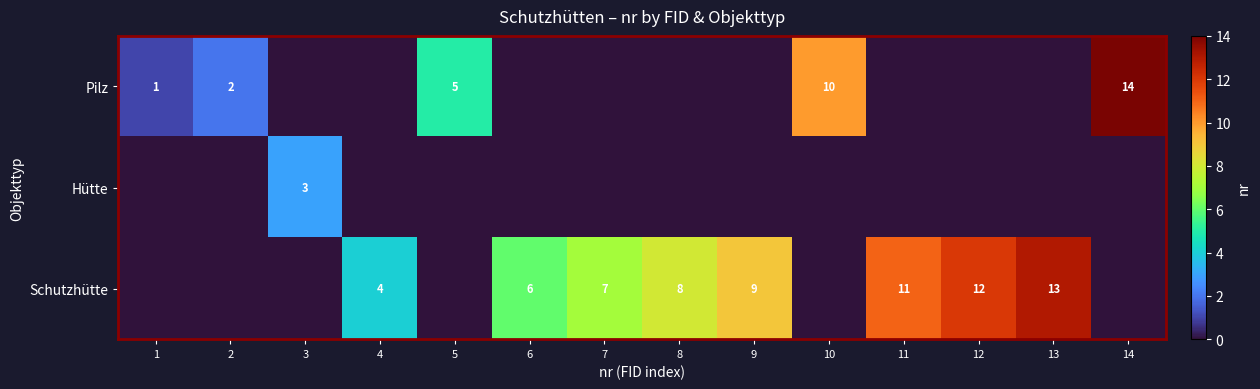

Is it true that Pilz equals 10 at 10?

True